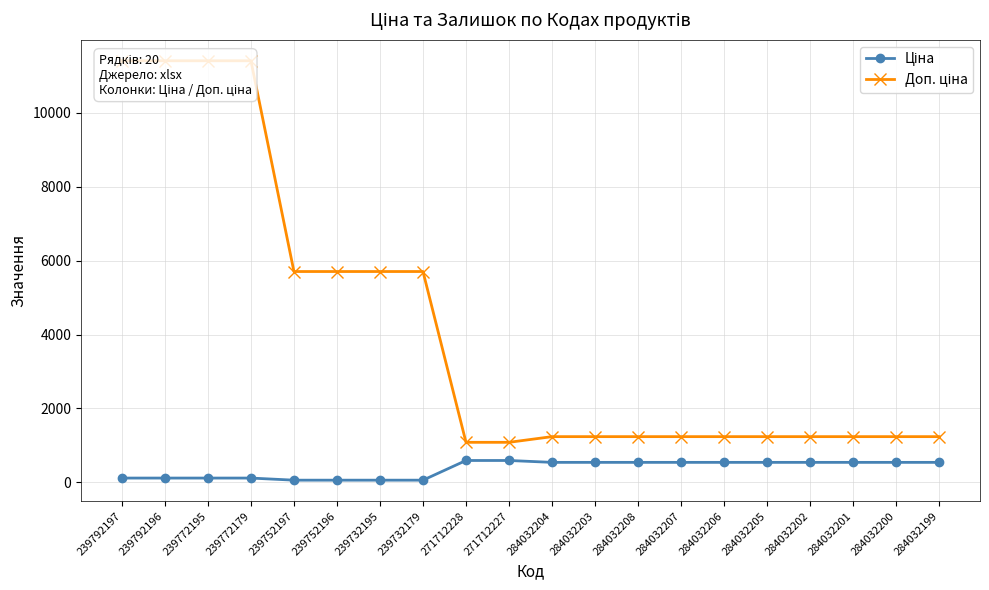

True or false: Доп. ціна and Ціна intersect in this chart.

False